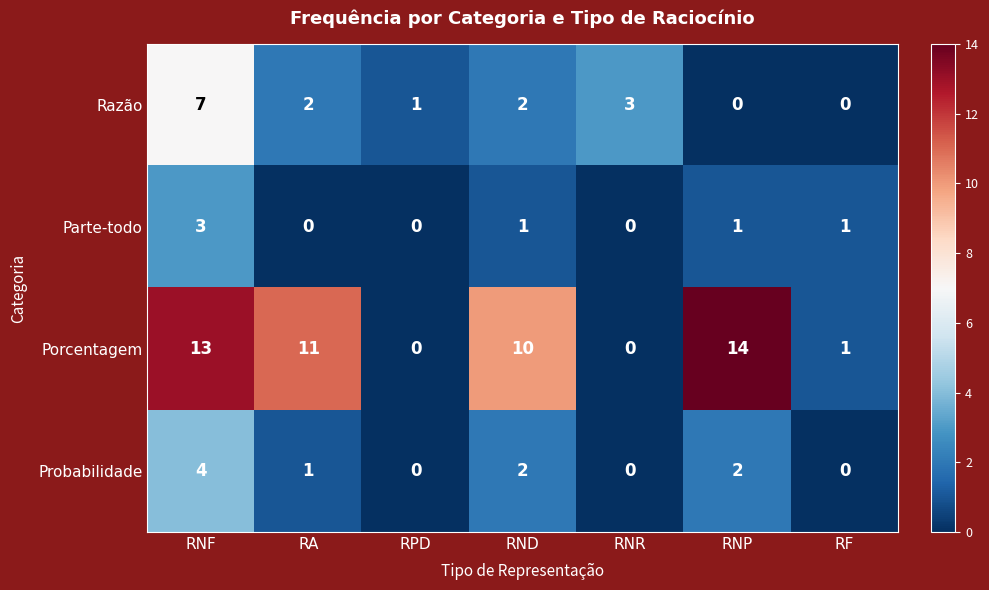

What is the highest value of the Probabilidade series?

4